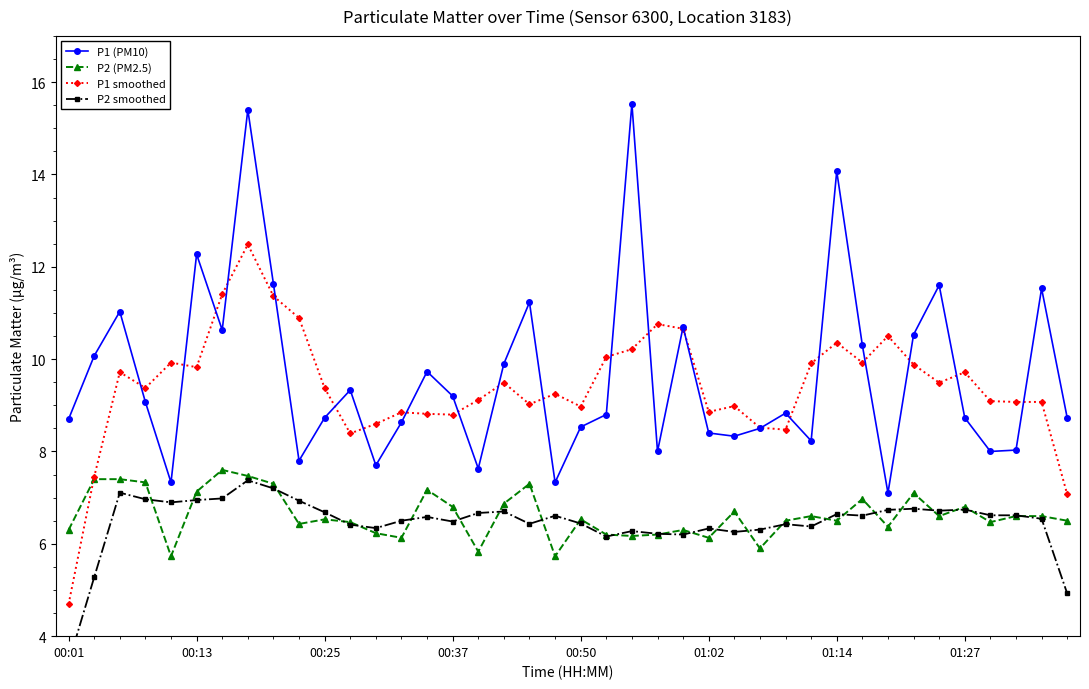

True or false: P2 (PM2.5) and P1 (PM10) cross at least once.

False